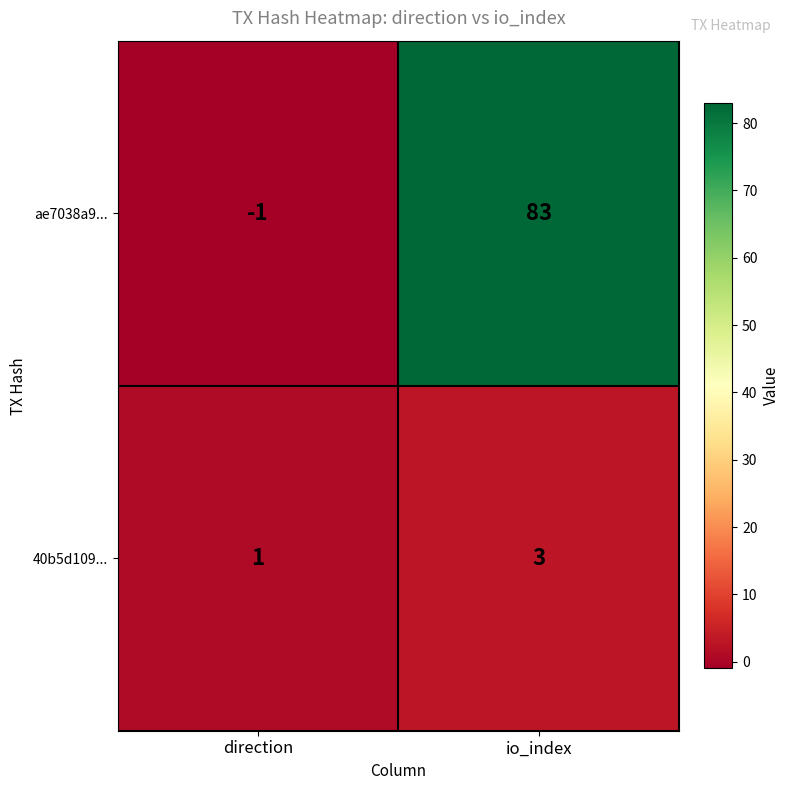

At which category is the sum across all series the highest?

io_index